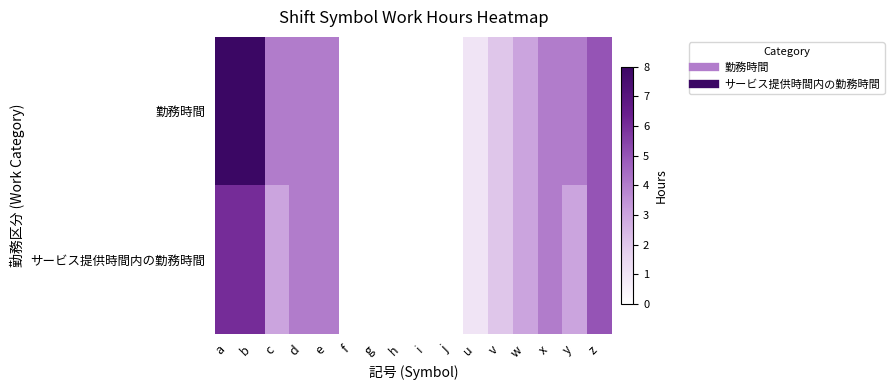

Reading right to left, extract all data points from this chart.

勤務時間: z=5	y=4	x=4	w=3	v=2	u=1	j=0	i=0	h=0	g=0	f=0	e=4	d=4	c=4	b=8	a=8
サービス提供時間内の勤務時間: z=5	y=3	x=4	w=3	v=2	u=1	j=0	i=0	h=0	g=0	f=0	e=4	d=4	c=3	b=6	a=6